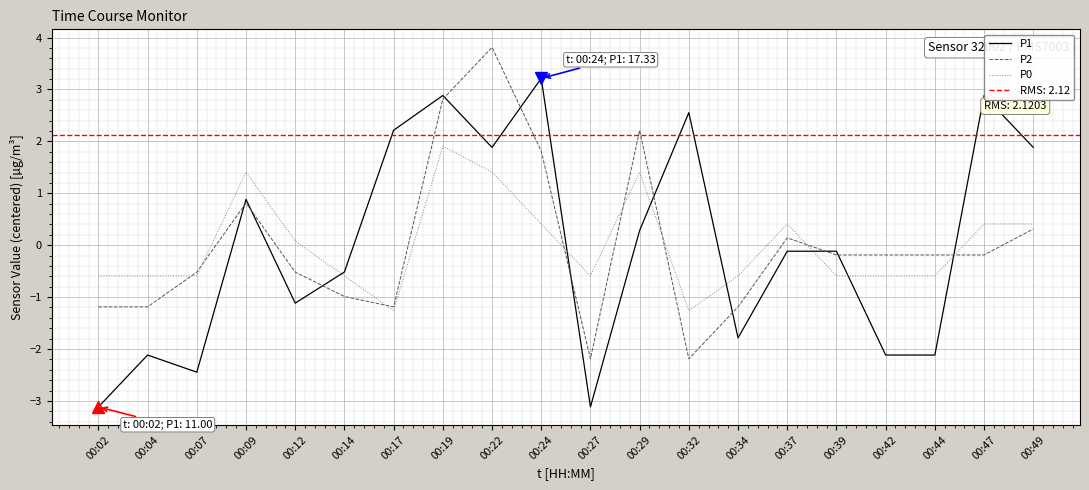

Which category has the highest value across all series?

00:22